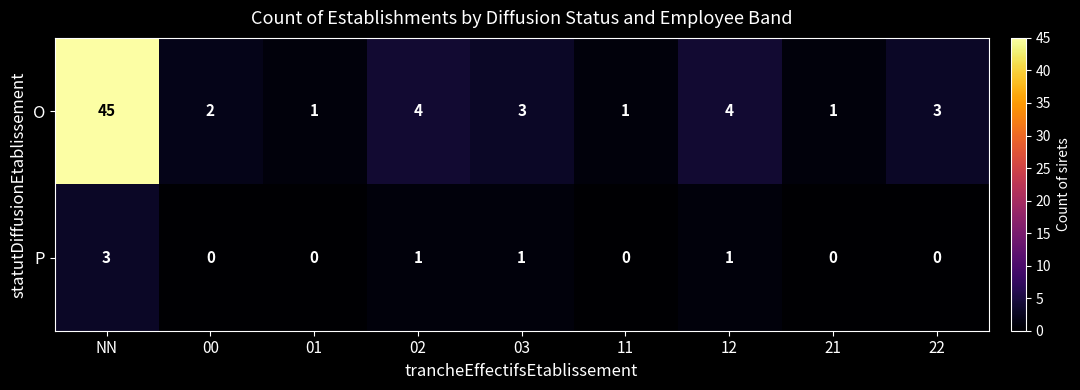

At NN, list the series in order from largest to smallest.

O, P